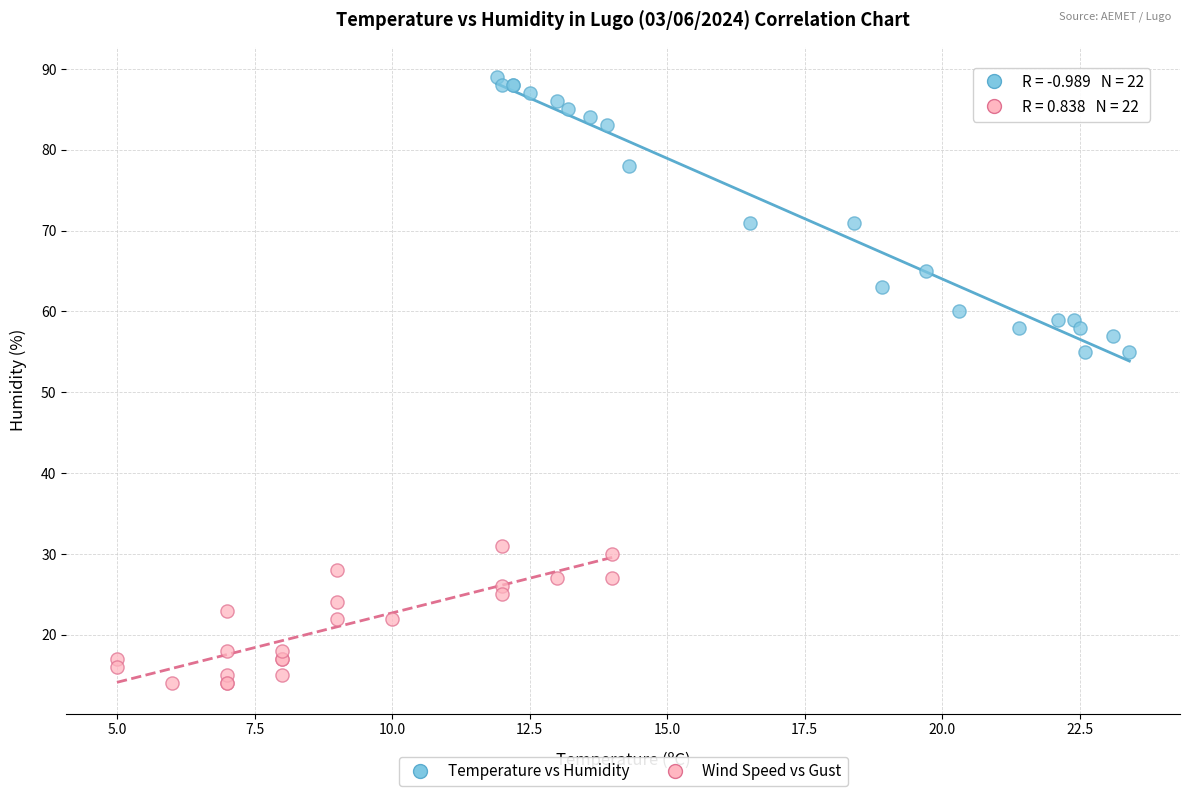

What are all the series names shown in the legend?

Temperature vs Humidity, Wind Speed vs Gust